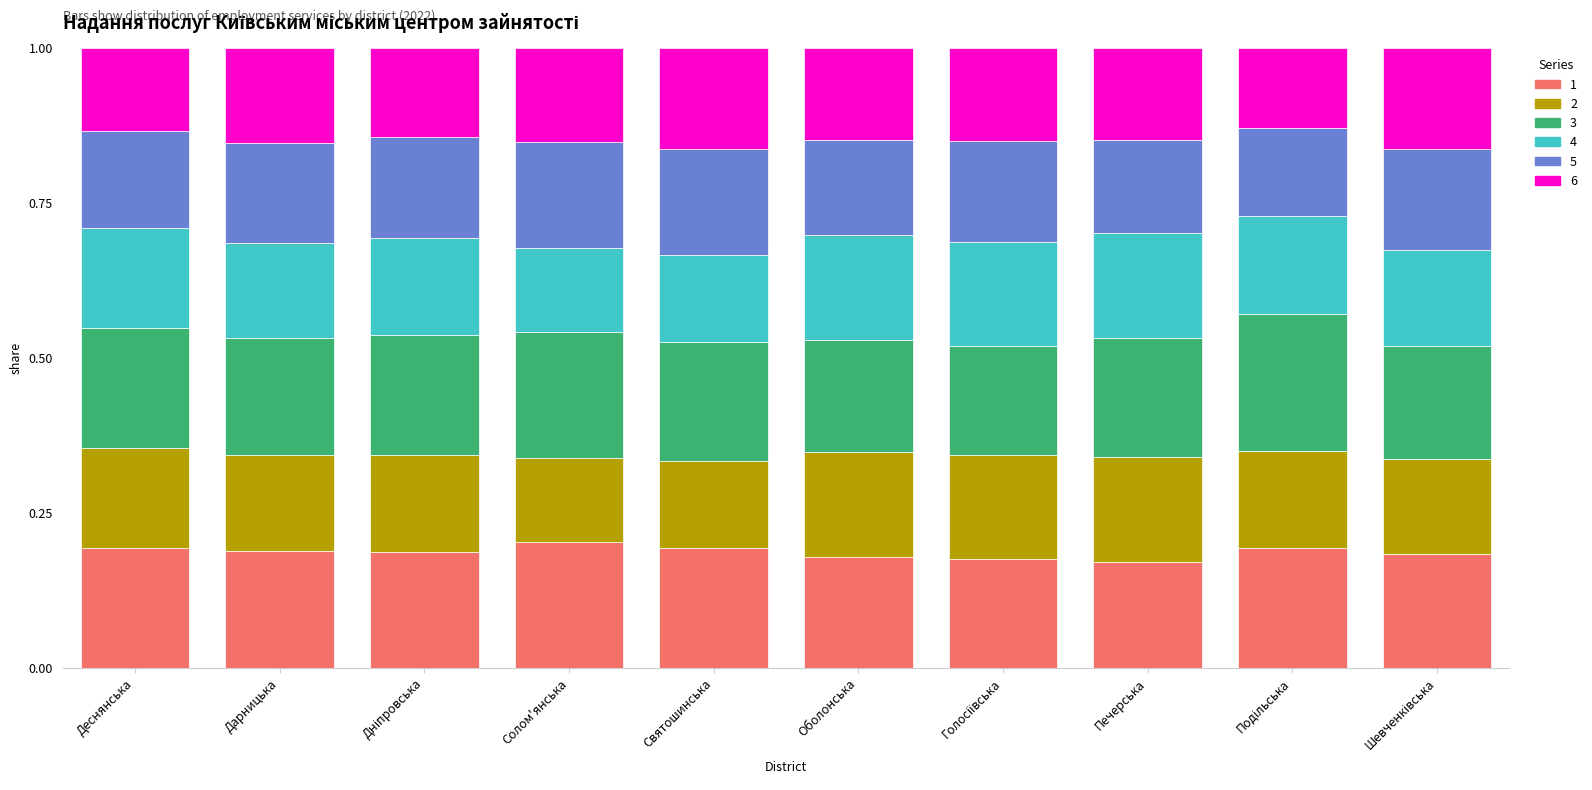

How many categories are shown in the chart?

10